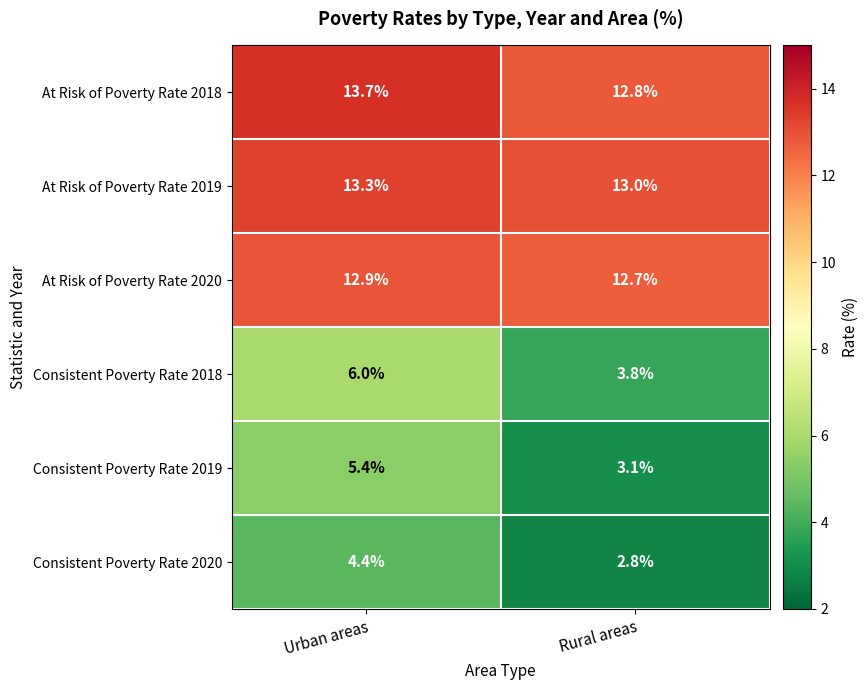

Reading left to right, transcribe all the data shown in this chart.

At Risk of Poverty Rate 2018: 13.7	12.8
At Risk of Poverty Rate 2019: 13.3	13.0
At Risk of Poverty Rate 2020: 12.9	12.7
Consistent Poverty Rate 2018: 6.0	3.8
Consistent Poverty Rate 2019: 5.4	3.1
Consistent Poverty Rate 2020: 4.4	2.8